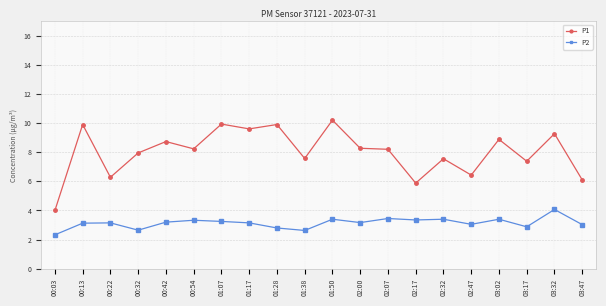

True or false: P1 has a value of 18.0 at 01:50.

False